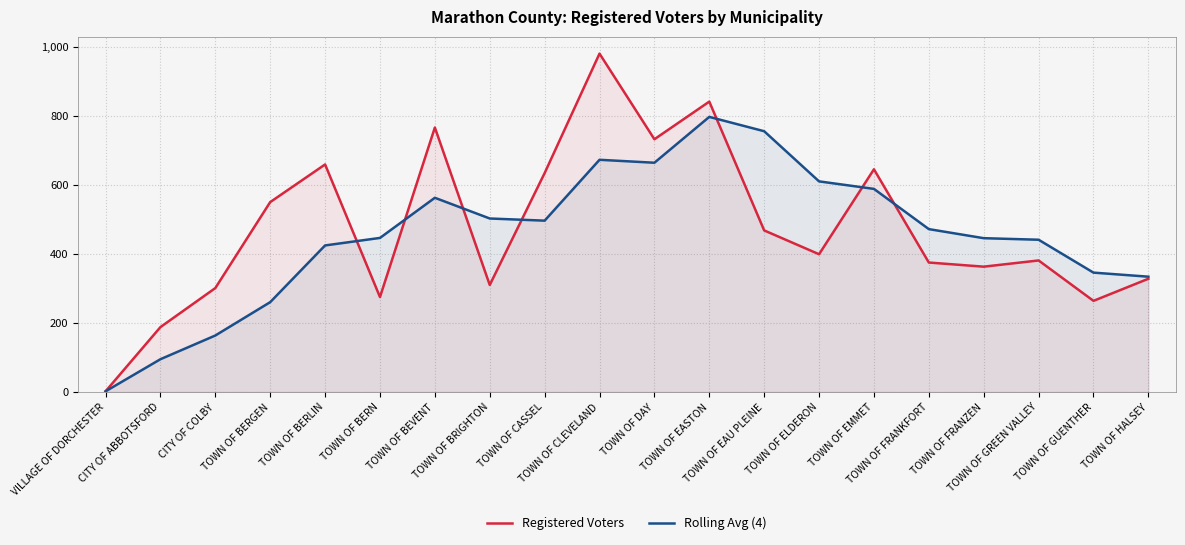

What is the label of the 20th point from the left?

TOWN OF HALSEY